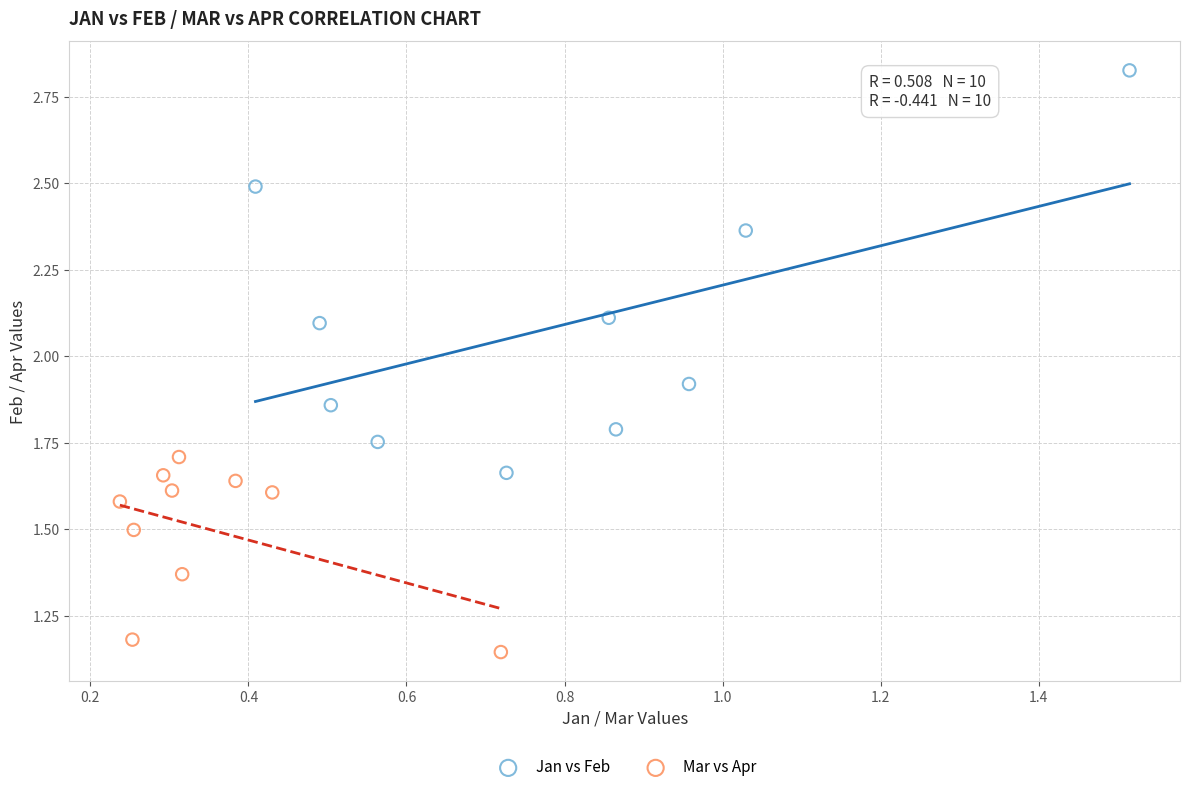

Which series has the largest Y range (max minus min)?

Jan vs Feb